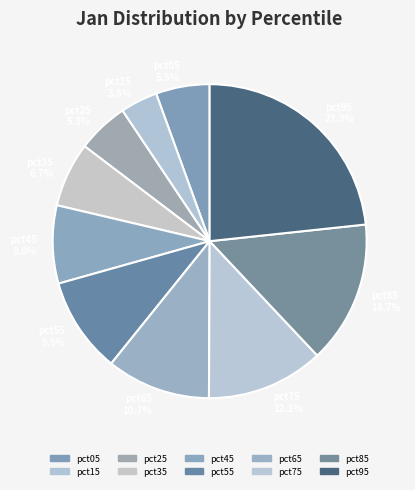

Do pct85 and pct45 together represent more than half of the pie?

No